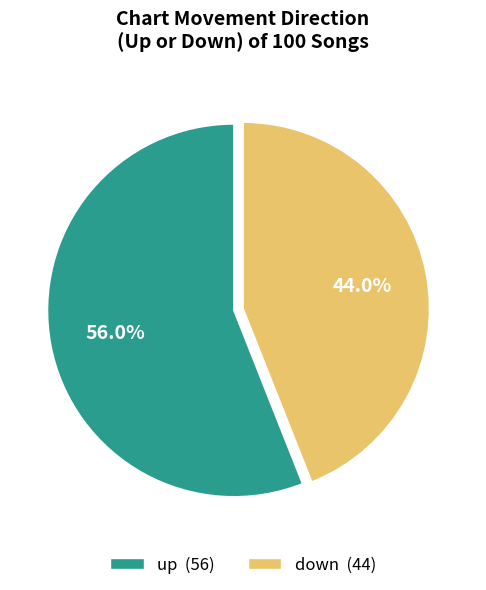

How many slices are in this pie chart?

2